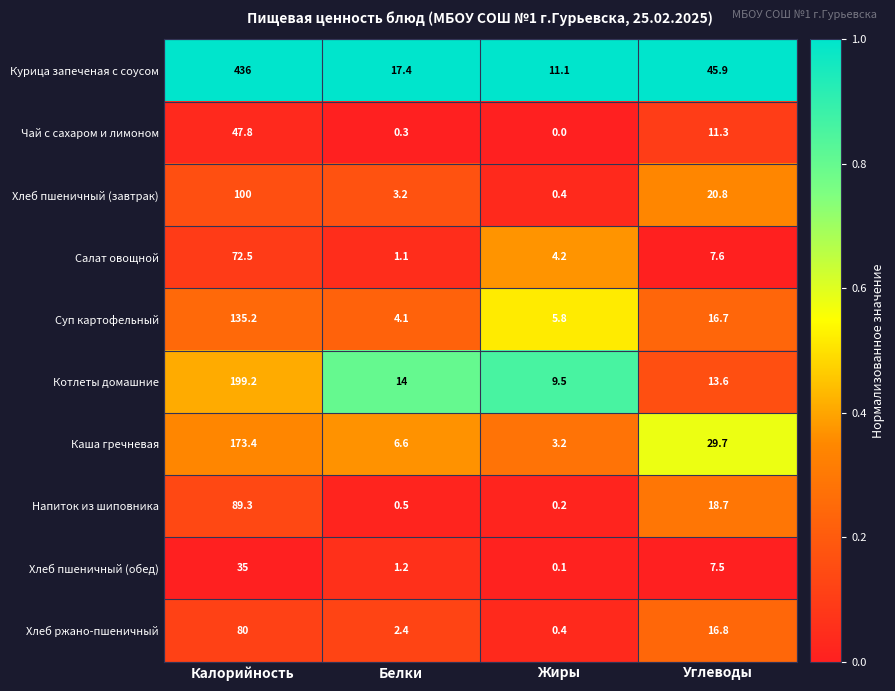

True or false: Хлеб пшеничный (обед) has a value of 2.9 at Углеводы.

False